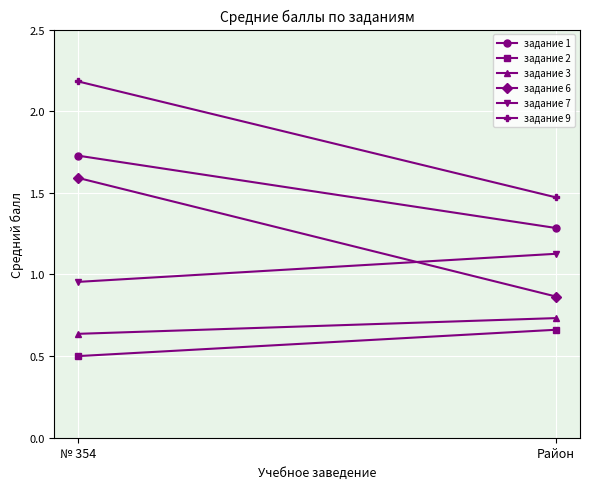

Between № 354 and Район, which is larger?

№ 354